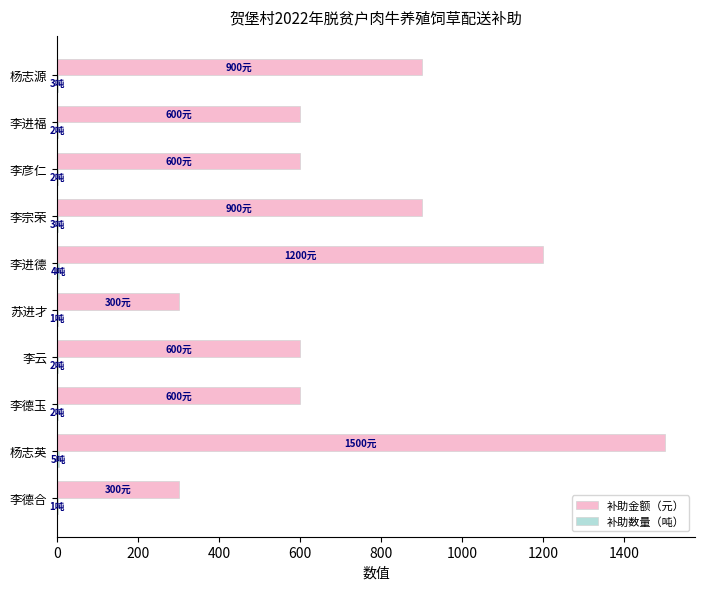

At which category is the sum across all series the highest?

杨志英